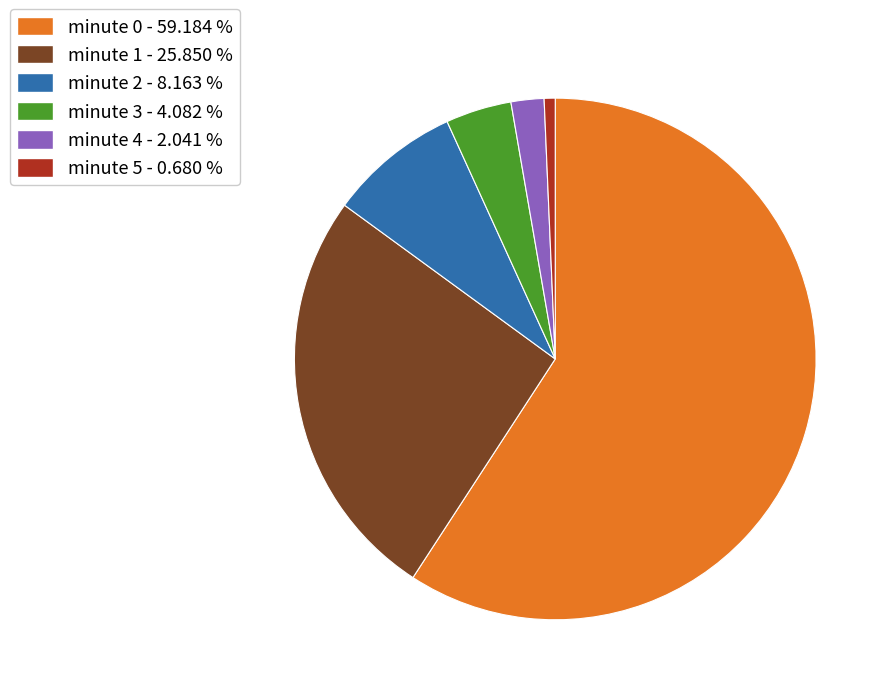

Combined, do minute 2 - 8.163 % and minute 5 - 0.680 % account for over 50%?

No